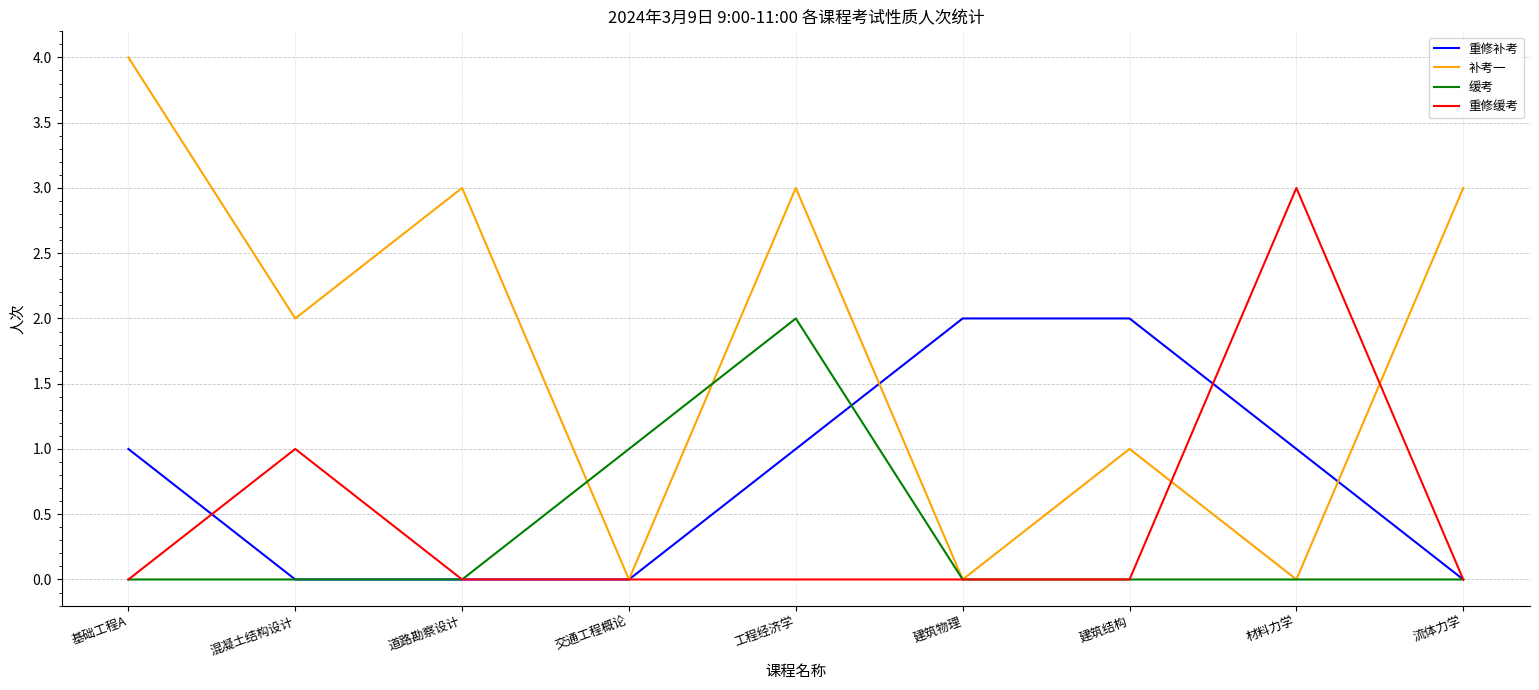

Reading left to right, what are all the values shown in this chart?

重修补考: 1	0	0	0	1	2	2	1	0
补考一: 4	2	3	0	3	0	1	0	3
缓考: 0	0	0	1	2	0	0	0	0
重修缓考: 0	1	0	0	0	0	0	3	0